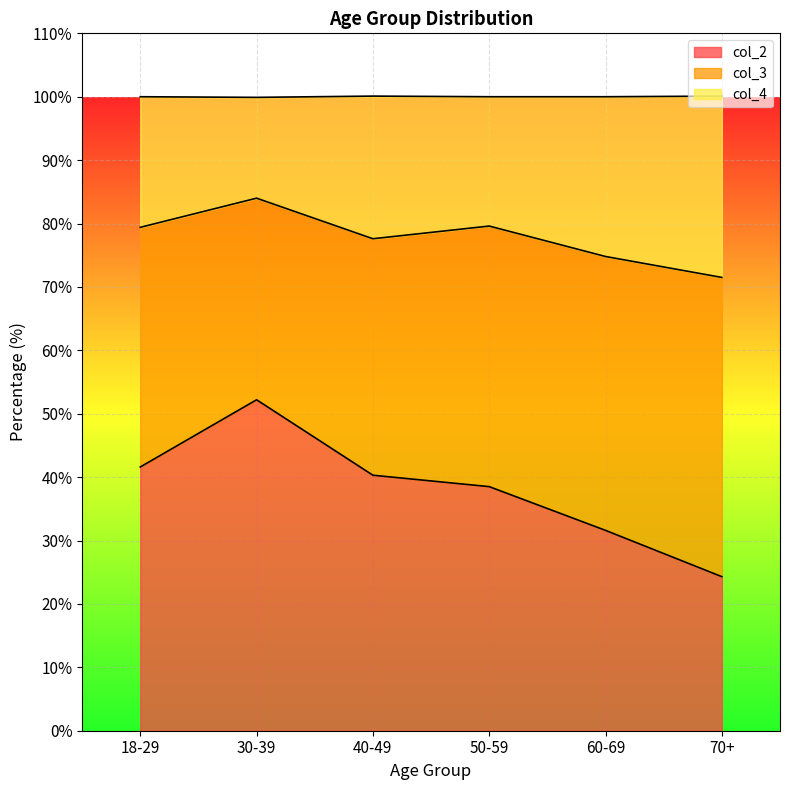

Rank the categories by col_2 value from highest to lowest.

30-39, 18-29, 40-49, 50-59, 60-69, 70+